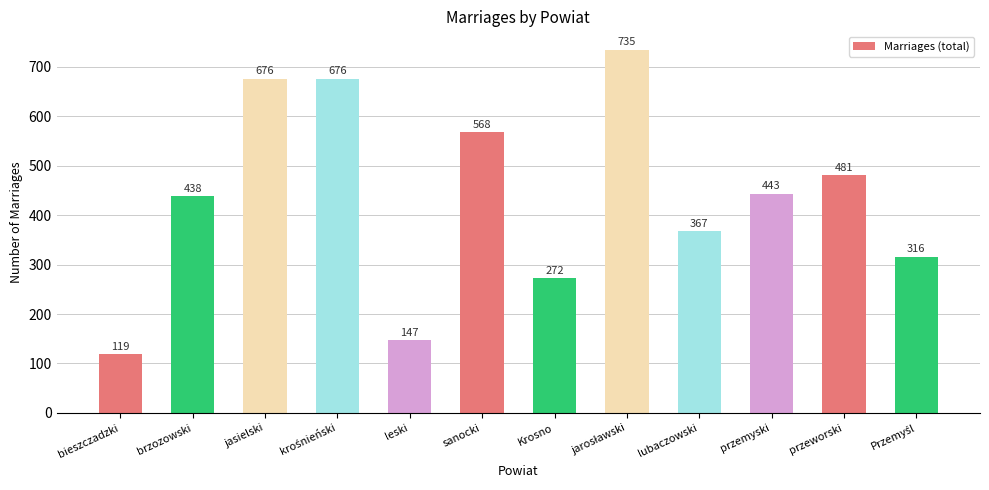

What is the minimum value shown in the chart?

119